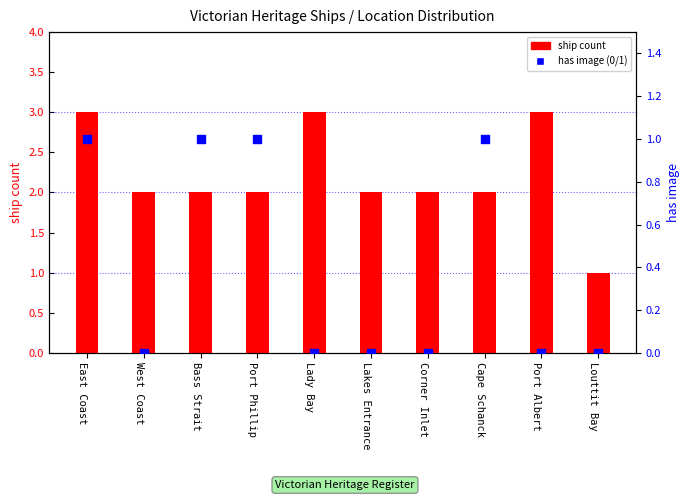

Which series has the largest total across all categories?

ship count